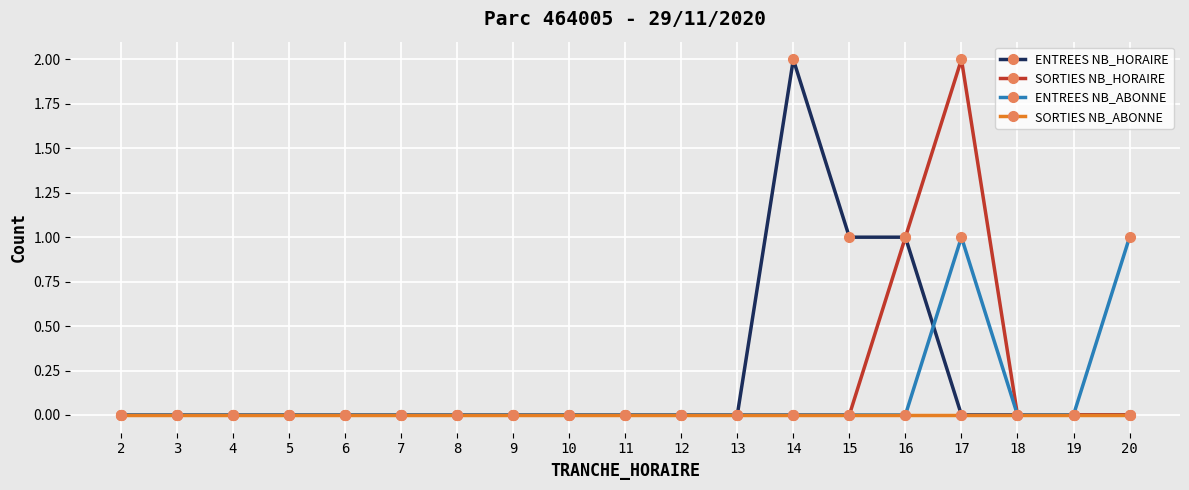

At which label is SORTIES NB_HORAIRE closest to 1?

16